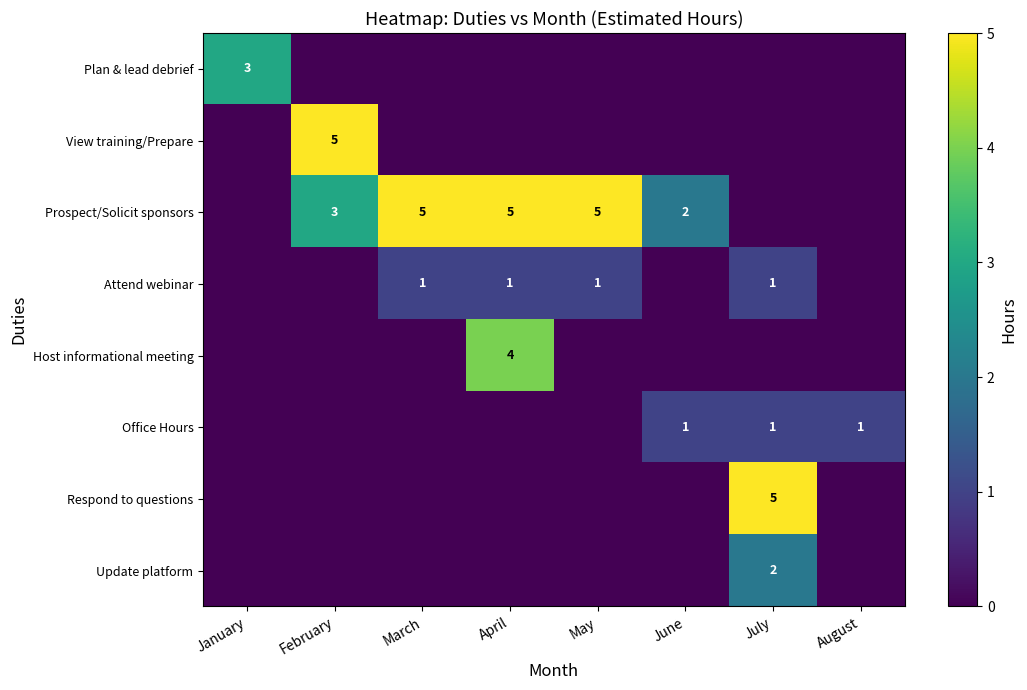

Is the value of Office Hours at August greater than the value of Prospect/Solicit sponsors at April?

No